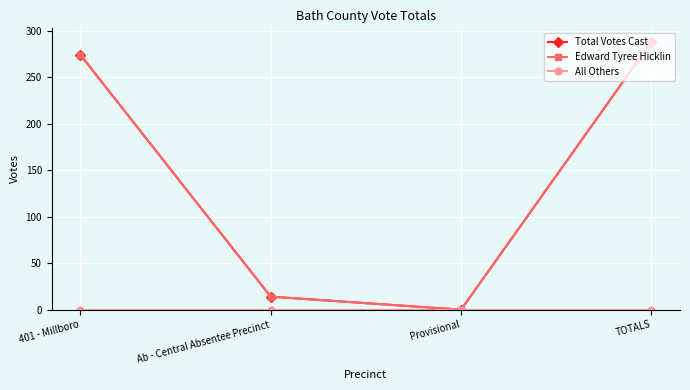

True or false: Total Votes Cast and Edward Tyree Hicklin cross at least once.

False